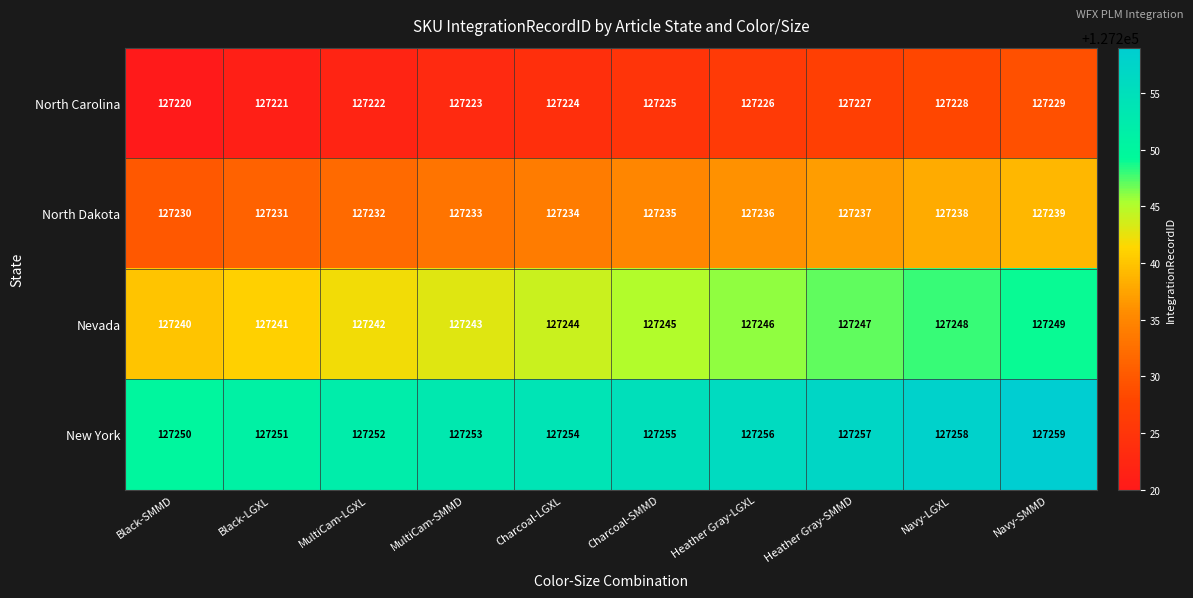

At which category is the sum across all series the highest?

Navy-SMMD